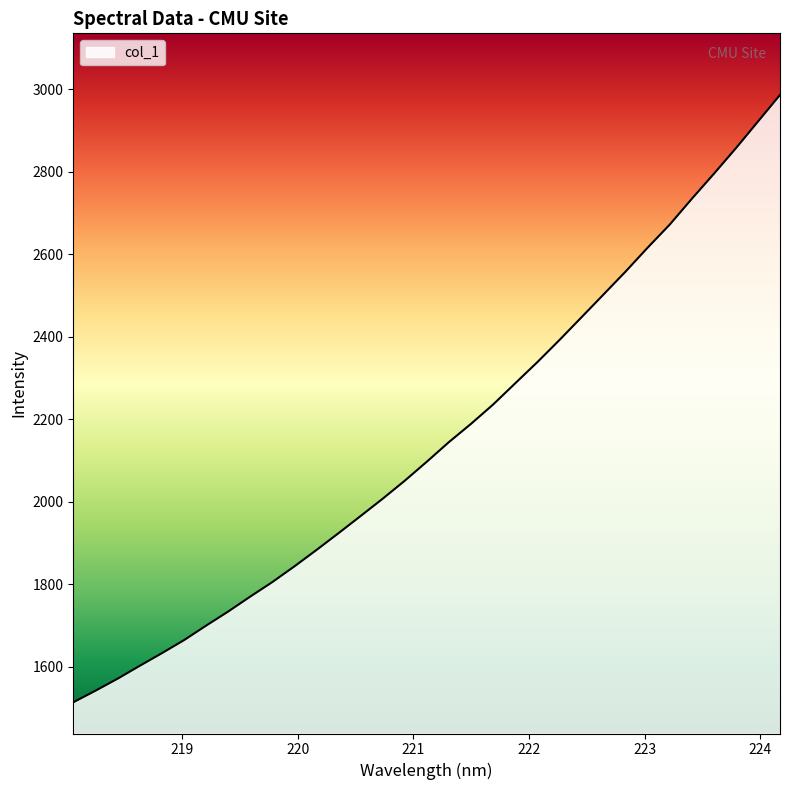

How many lines are shown in the chart?

1